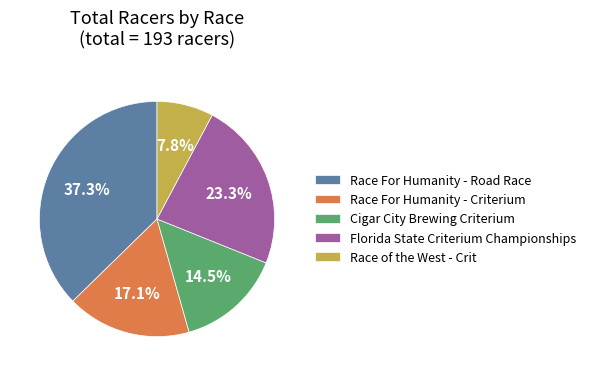

What portion of the pie excludes Race of the West - Crit?

92.2%